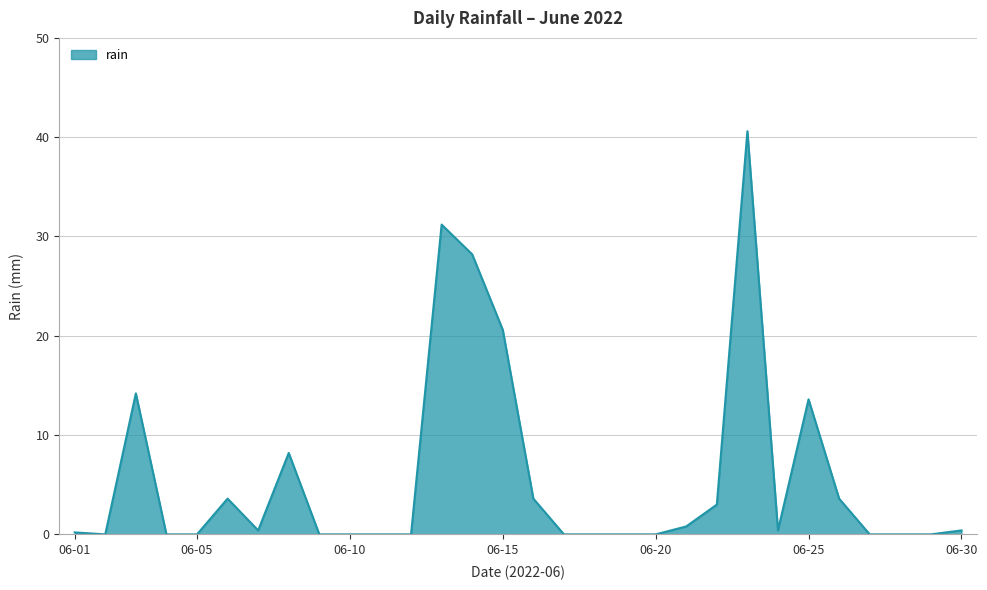

What is the greatest value displayed?

40.6